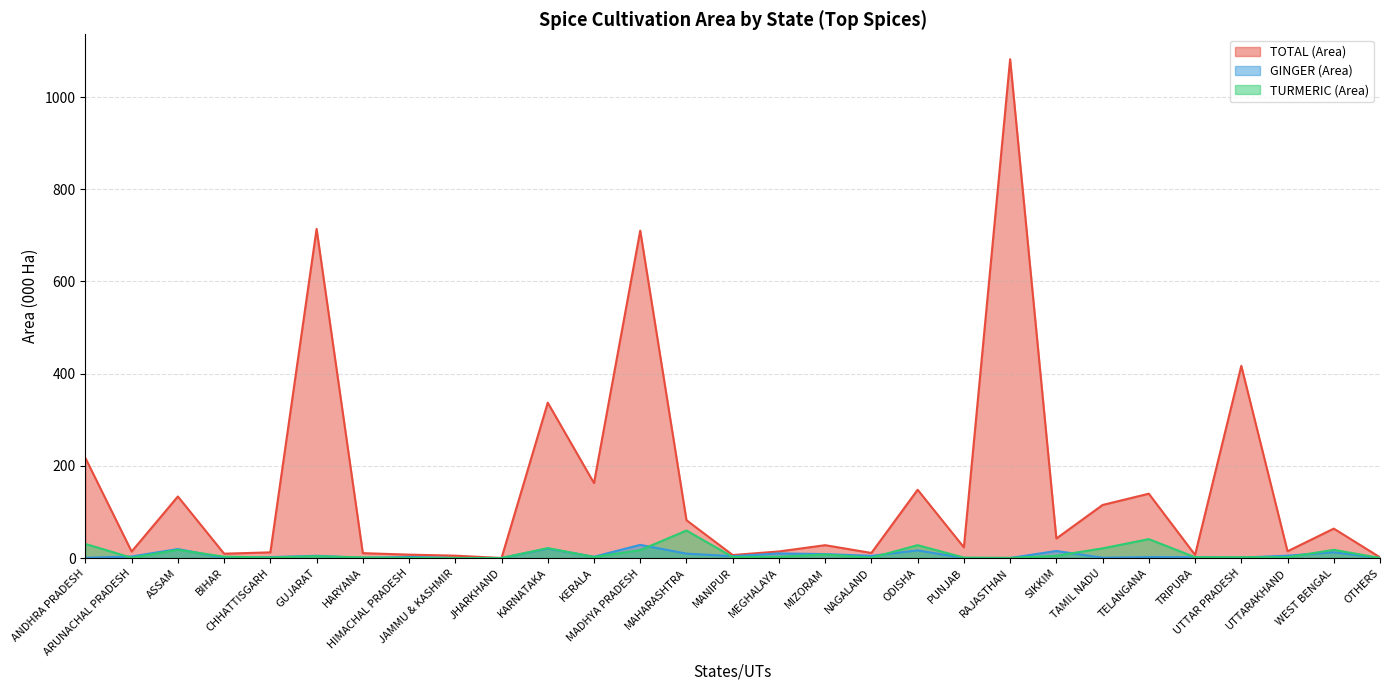

At which label does GINGER (Area) reach its peak?

MADHYA PRADESH